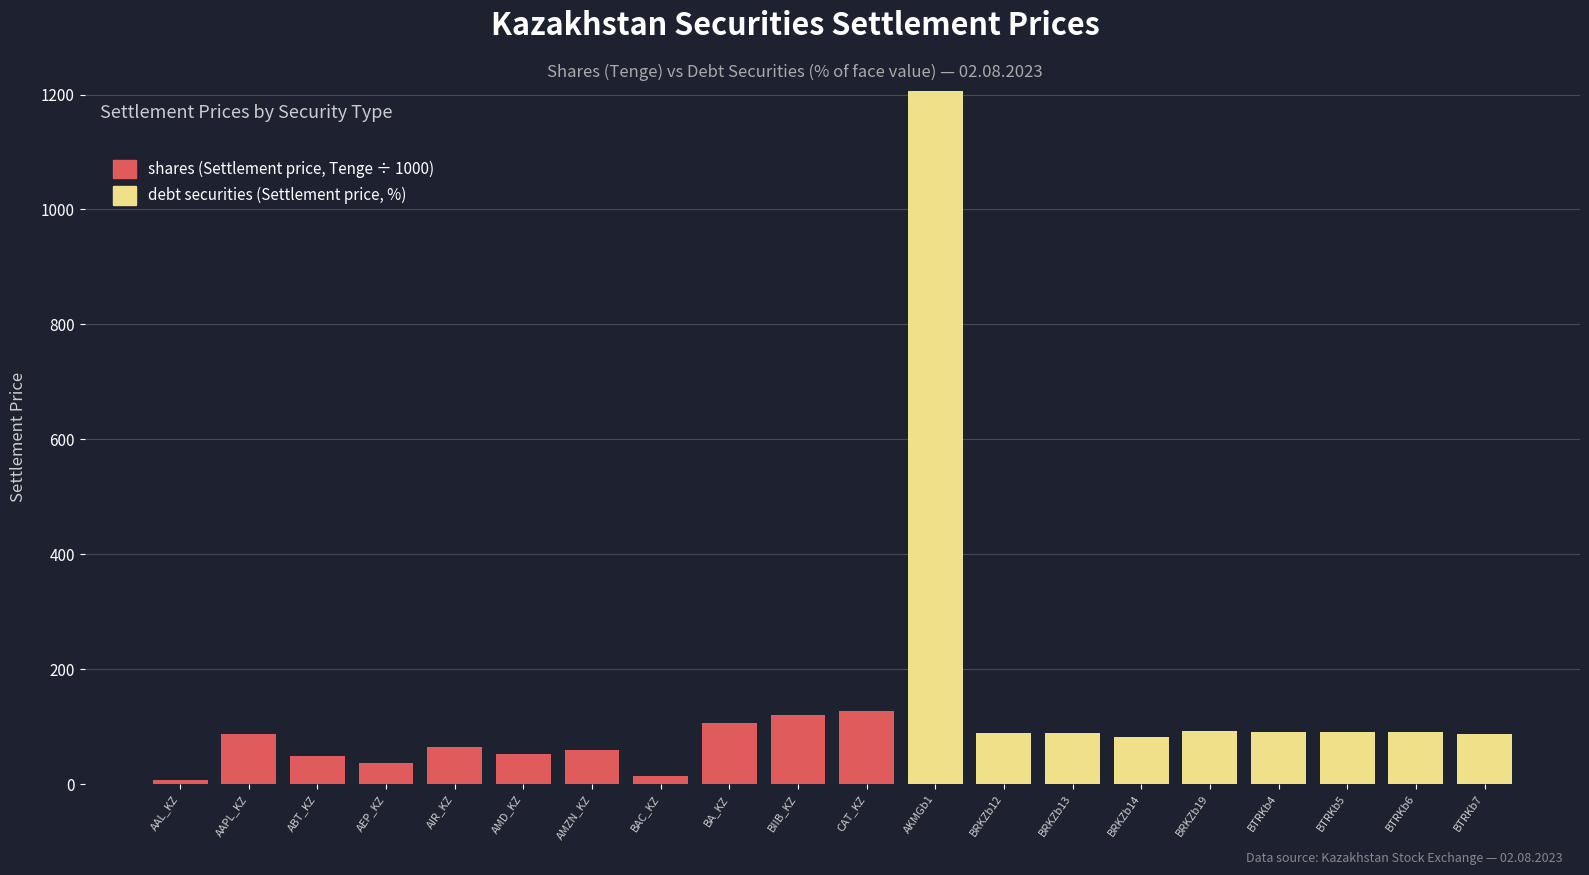

What are all the series names shown in the legend?

shares (Settlement price, Tenge ÷ 1000), debt securities (Settlement price, %)